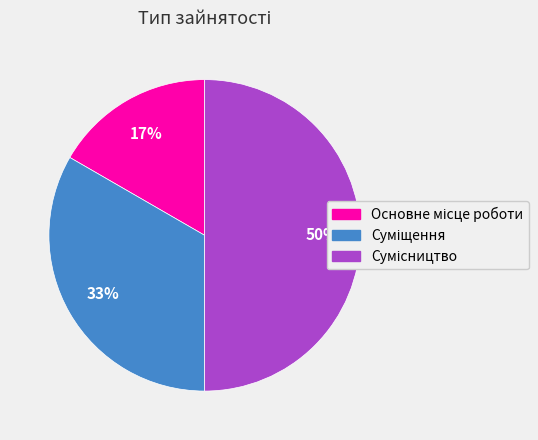

How many segments does this pie chart have?

3